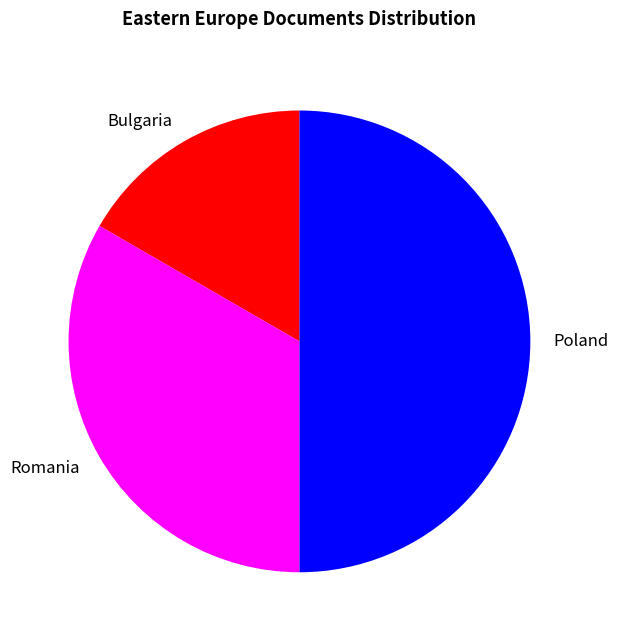

Between Romania and Poland, which is larger?

Poland